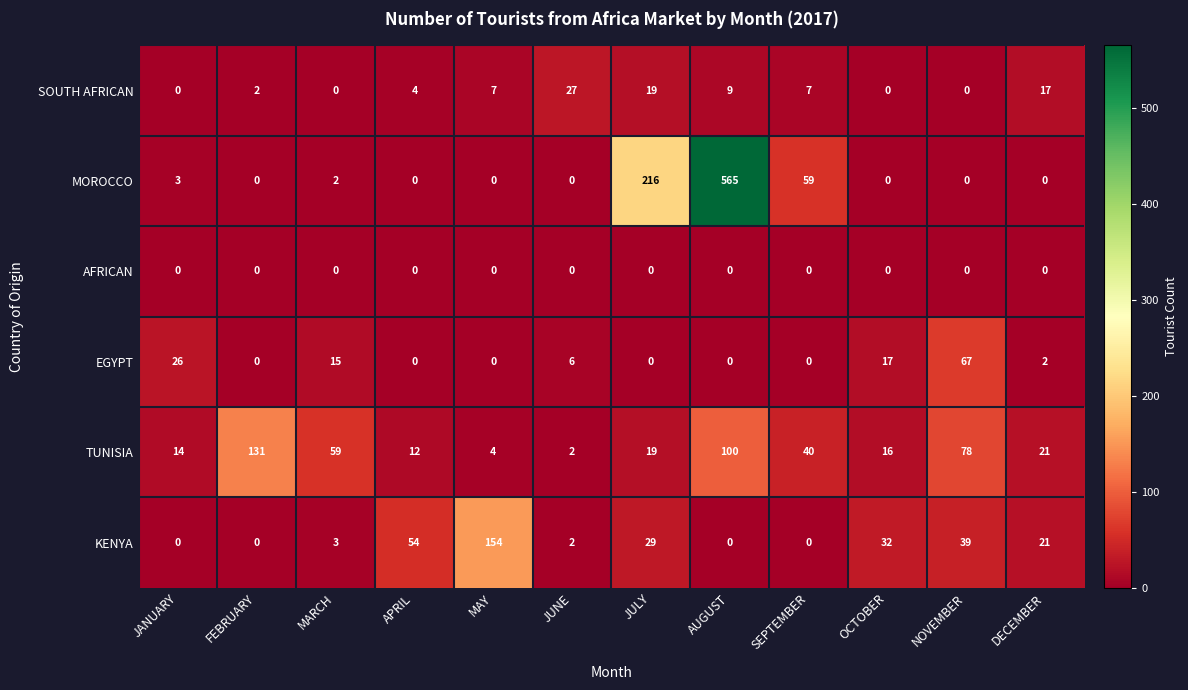

At which category is the sum across all series the highest?

AUGUST